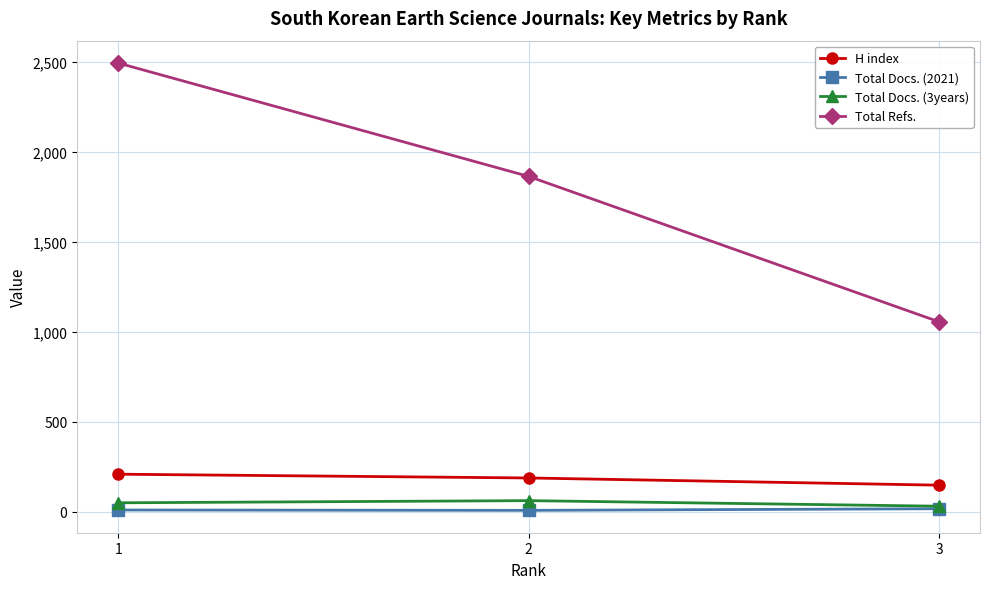

At how many categories does at least one series exceed 391?

3